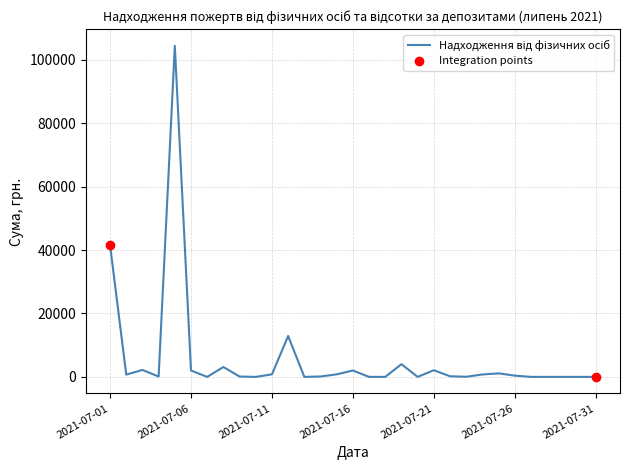

What is the greatest value displayed?

104400.0